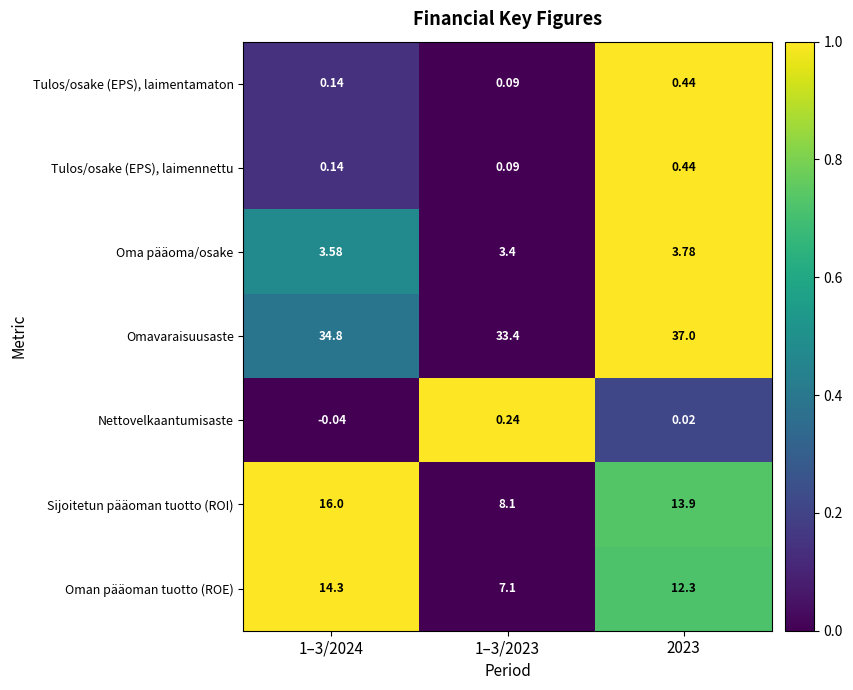

Which series has the largest total across all categories?

Omavaraisuusaste